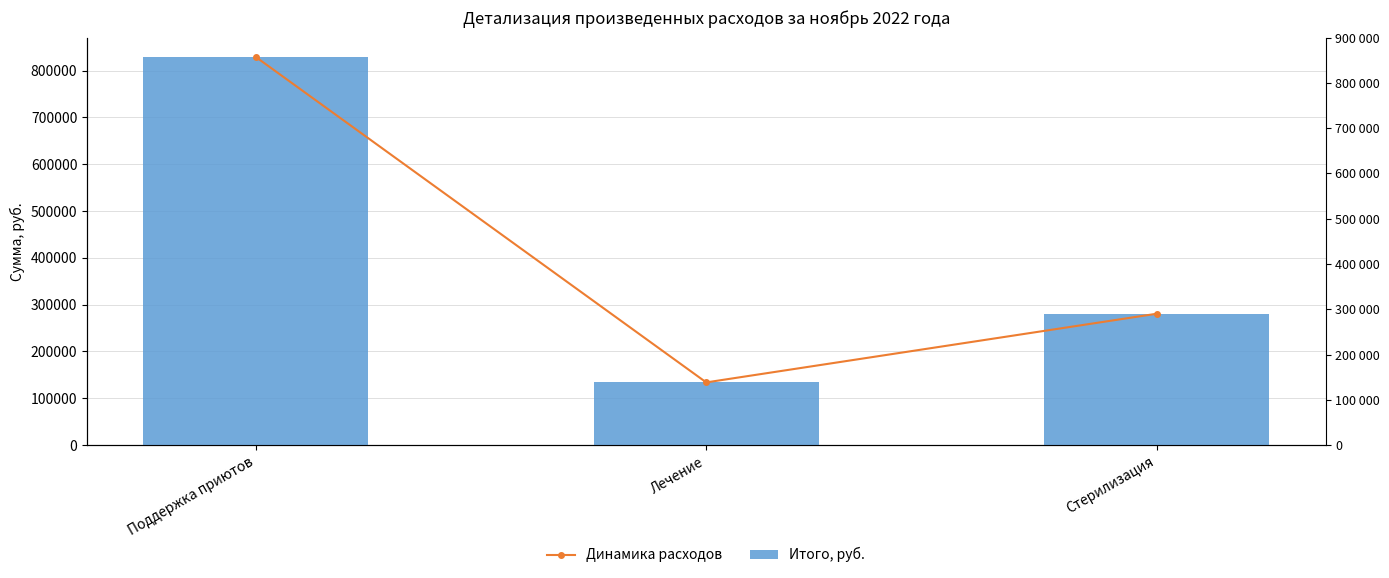

How many values in the Динамика расходов series are below 280604?

1